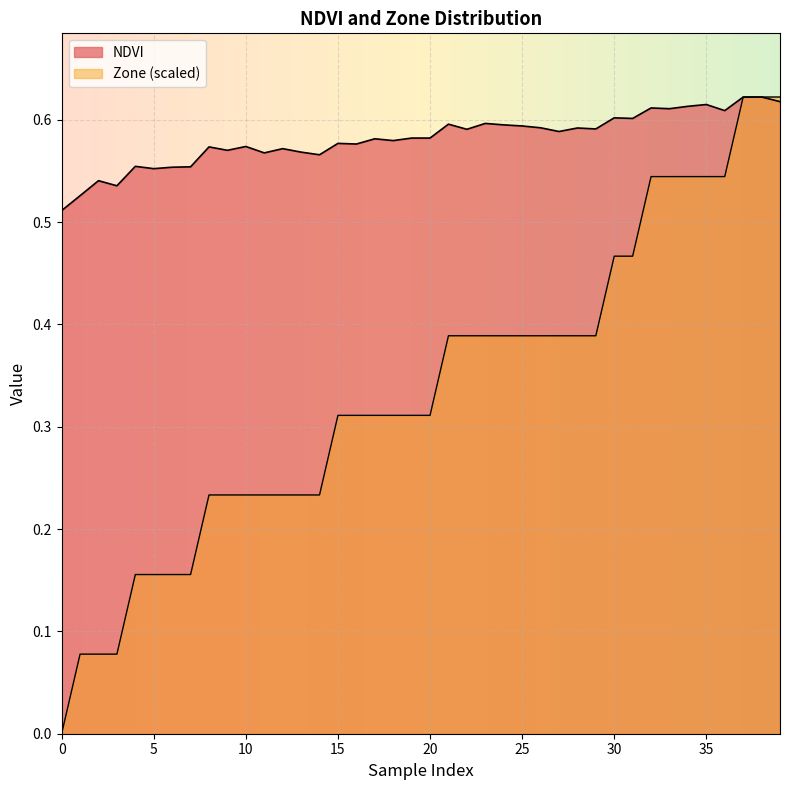

At how many categories does at least one series exceed 0?

40